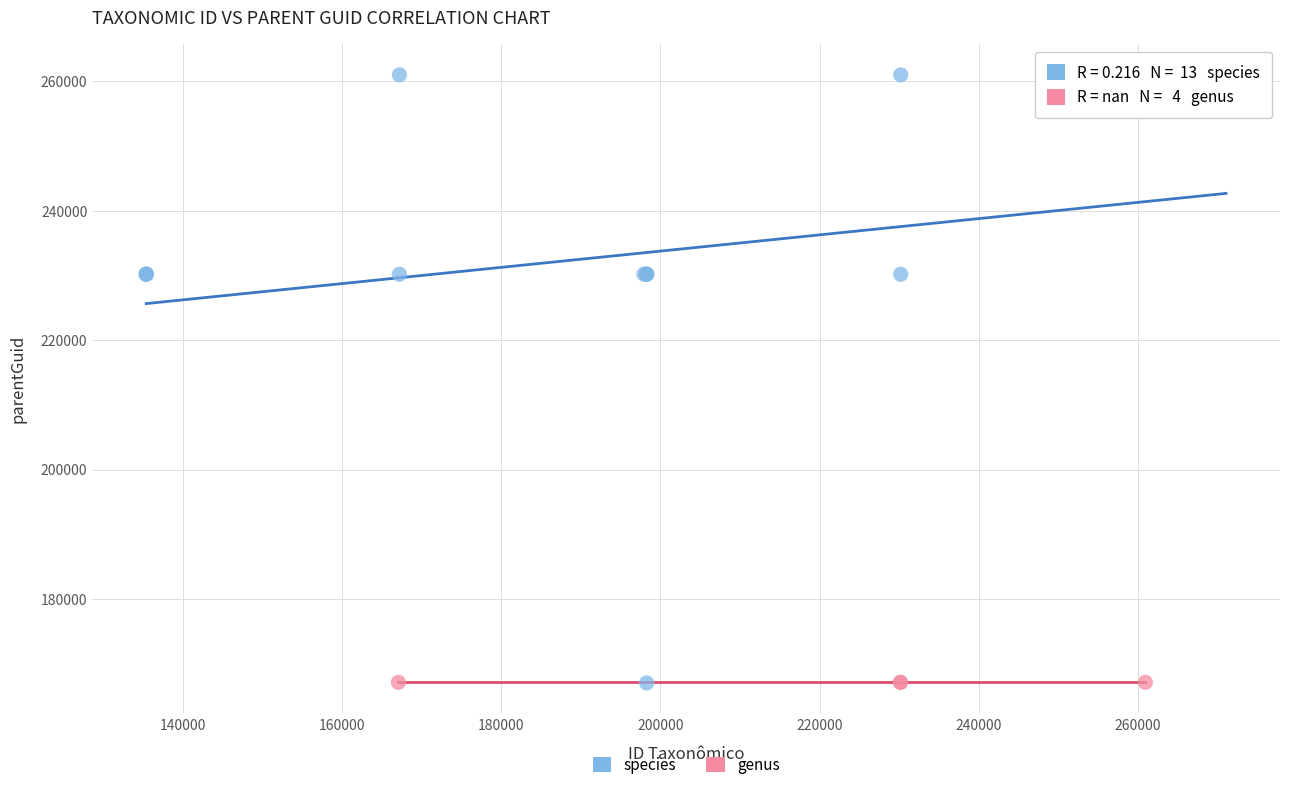

What are all the series names shown in the legend?

species, genus